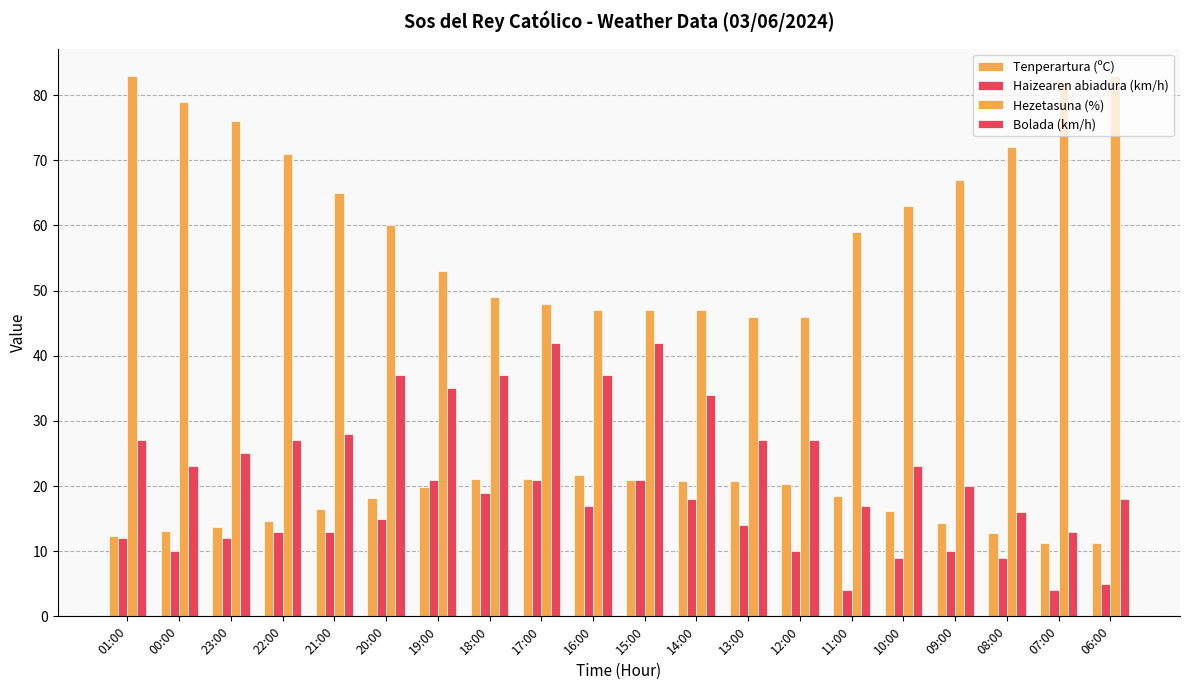

Between 20:00 and 18:00, which is larger?

18:00